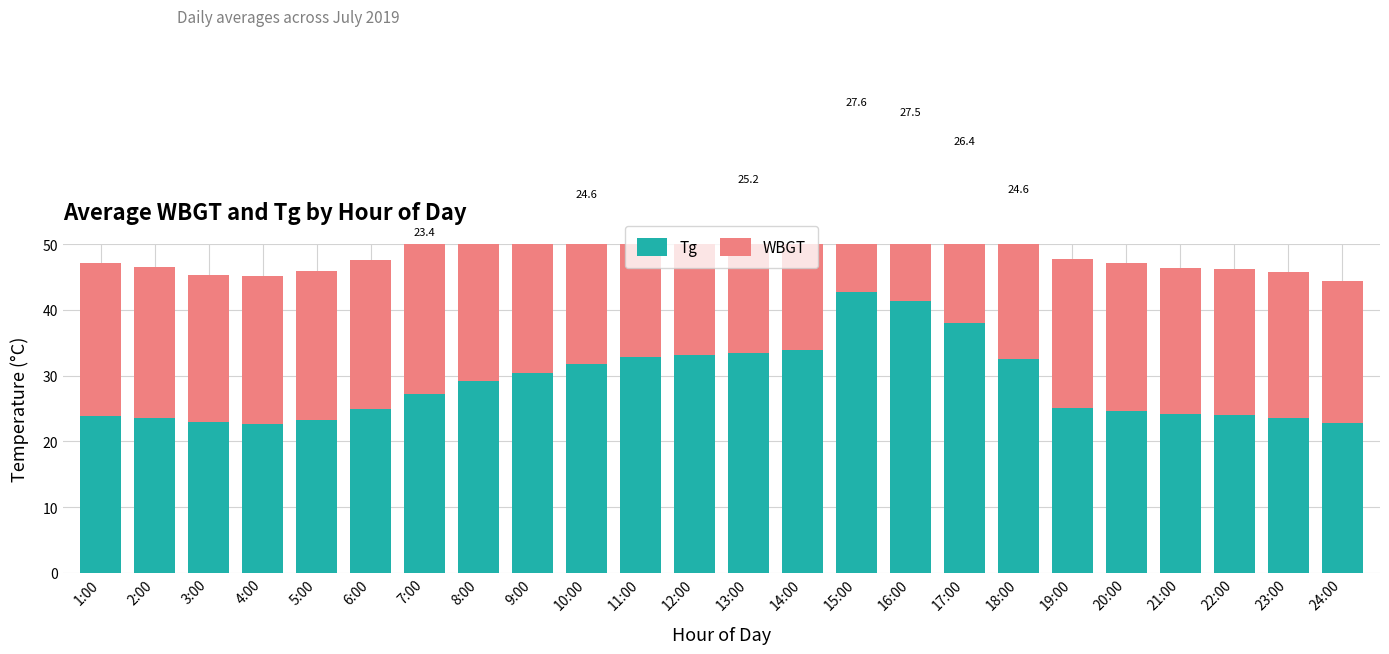

What is the value of the WBGT bar at the 17th from the left?

26.4